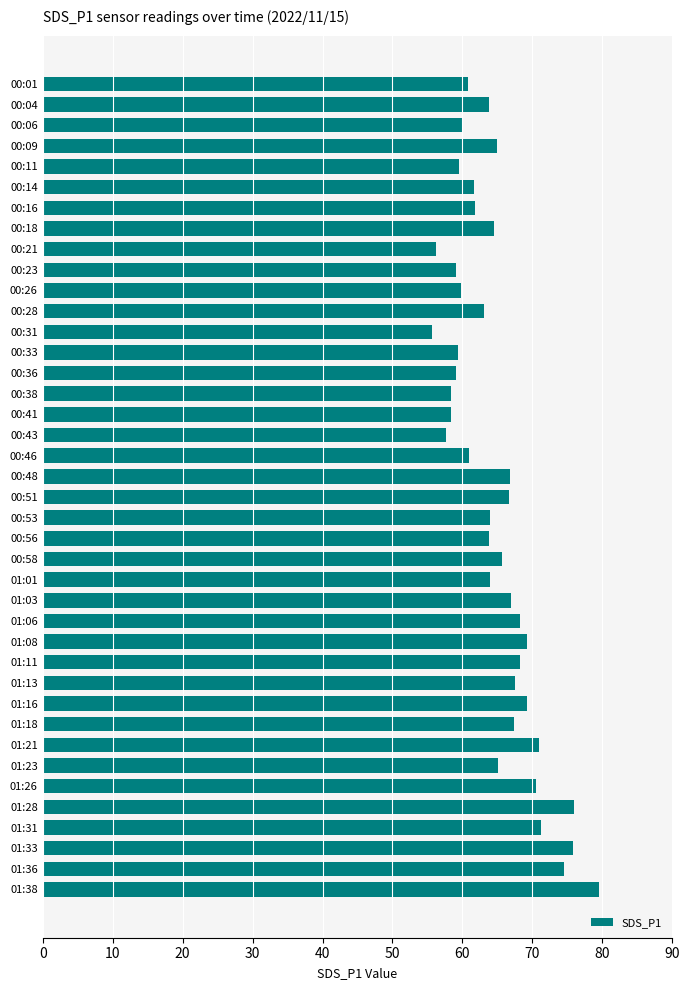

What is the maximum value shown in the chart?

79.5